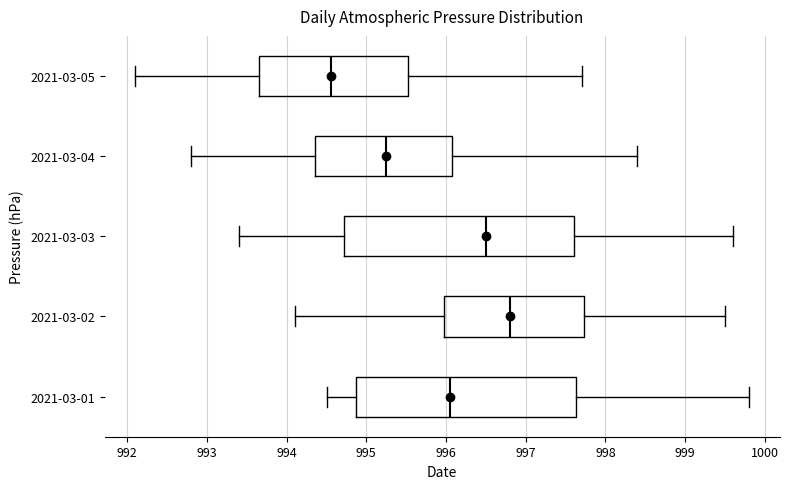

Comparing the boxes themselves (not the whiskers), which one is the widest?

2021-03-03